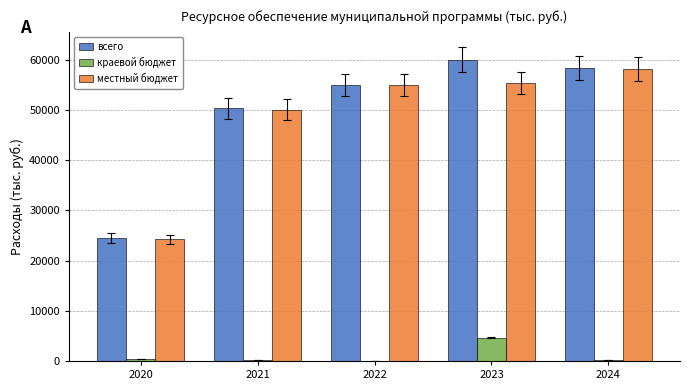

At which label is местный бюджет closest to 41152?

2021